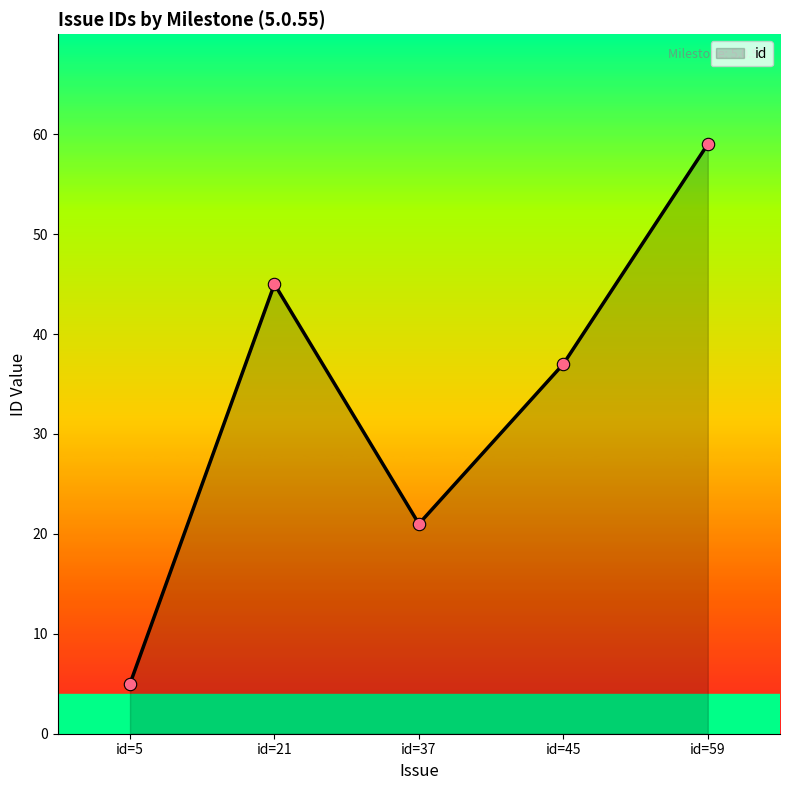

What is the ratio of the value at id=59 to the value at id=37?

2.8